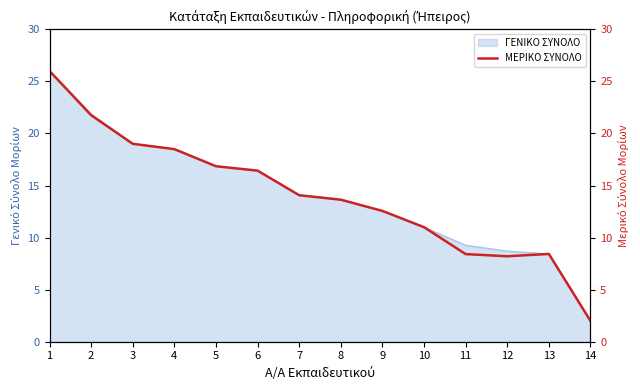

What is the average value?

14.1